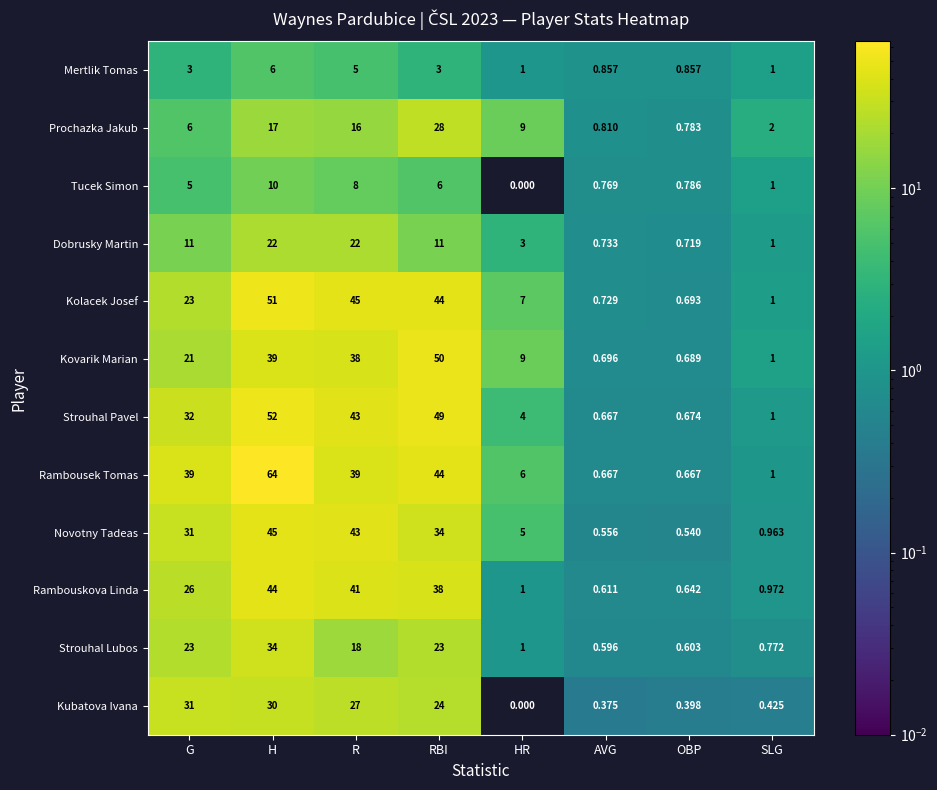

At which category is the sum across all series the highest?

H